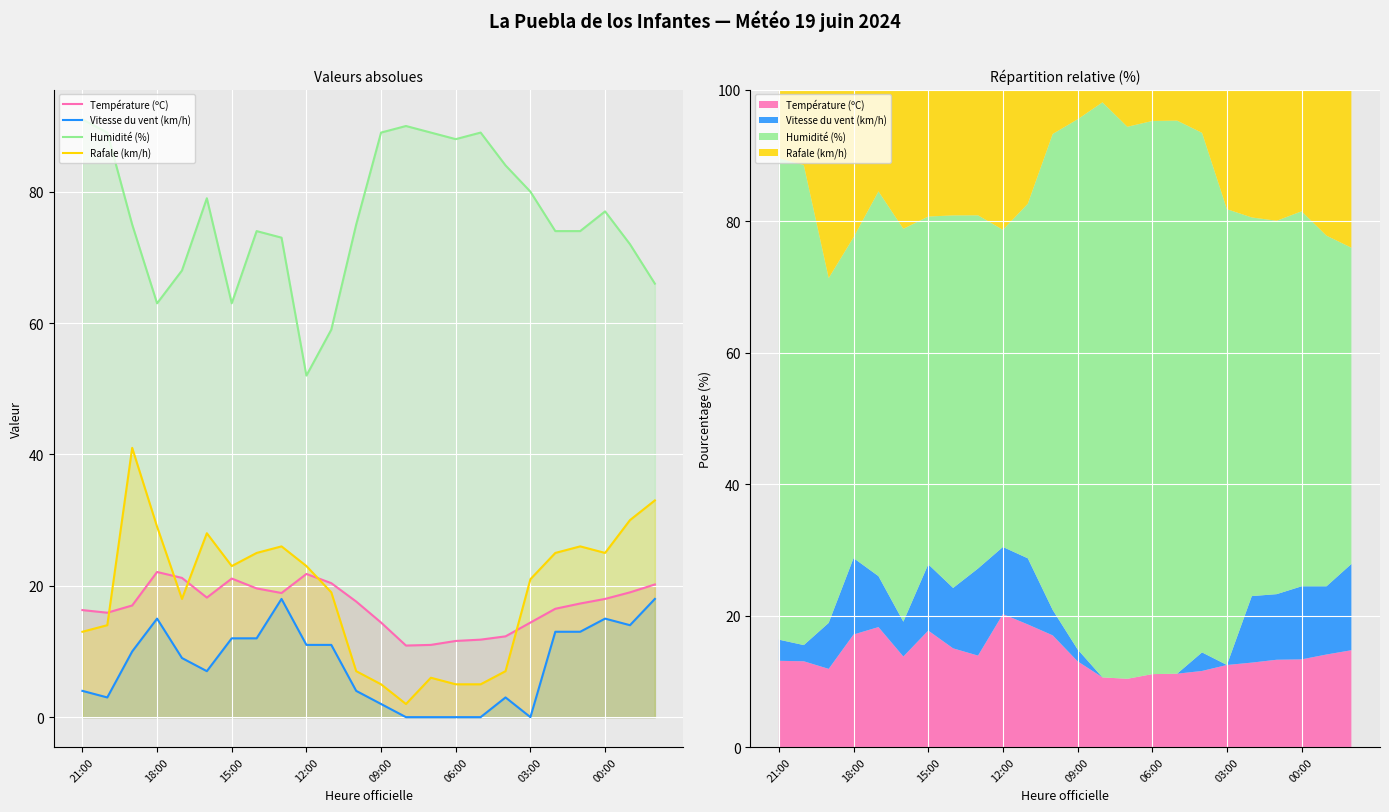

What is the difference between the second highest and second lowest values in the Rafale (km/h) series?

28.0